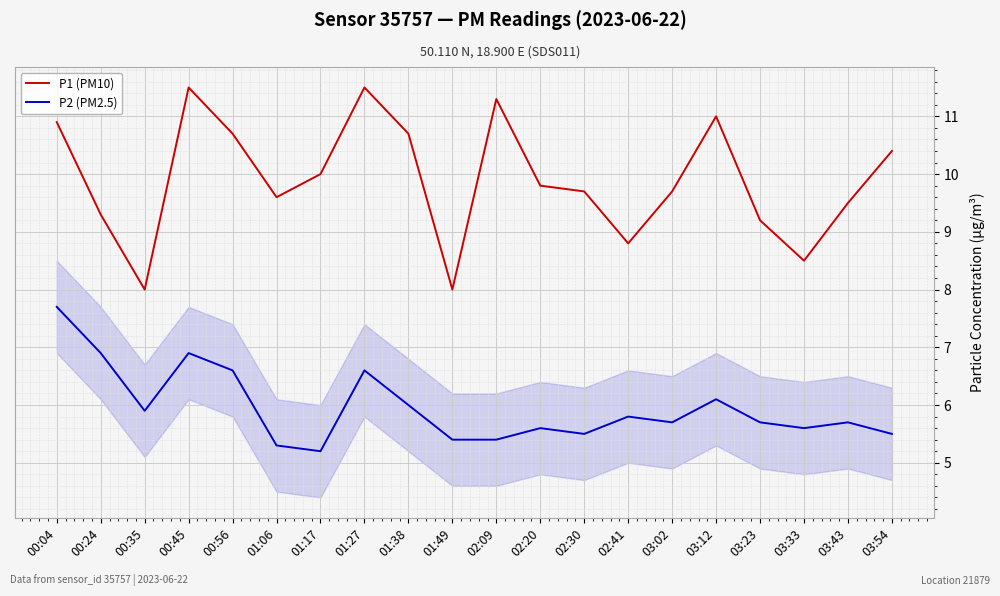

At which category does the chart reach its minimum across all series?

01:17